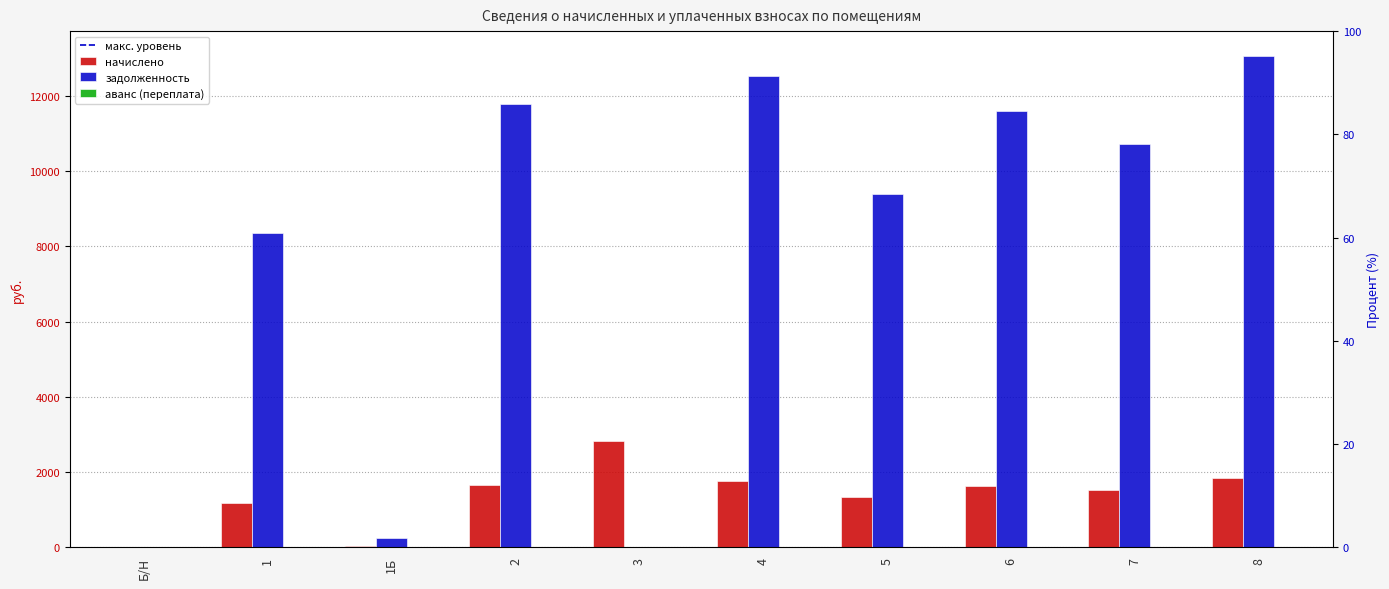

Which series has the widest spread of values?

задолженность